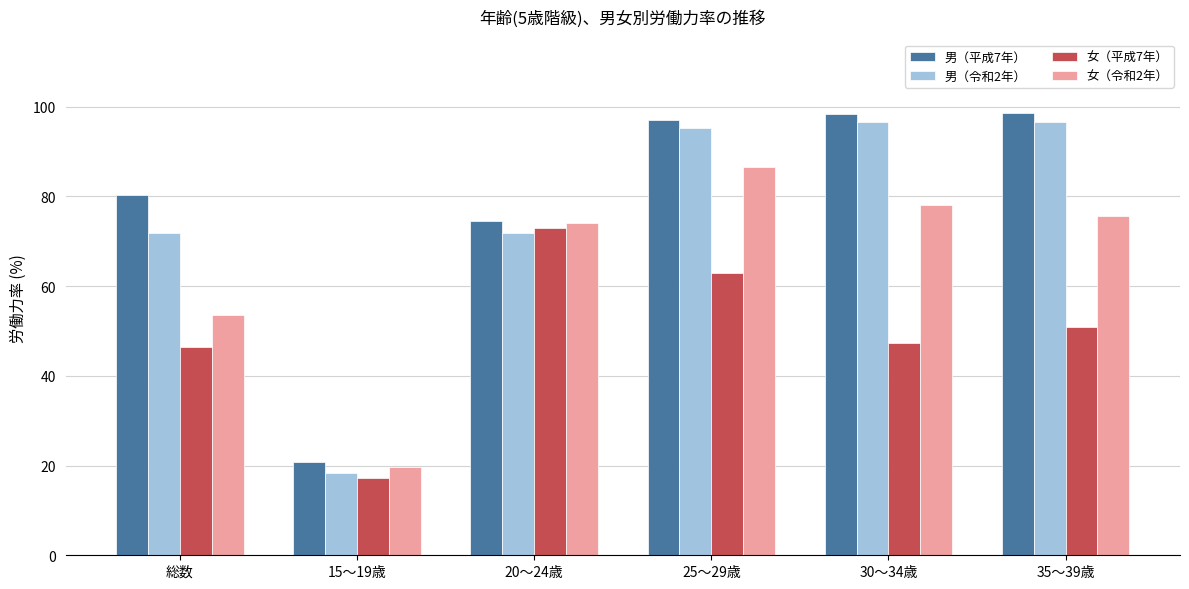

At which label does 女（令和2年） reach its minimum?

15～19歳